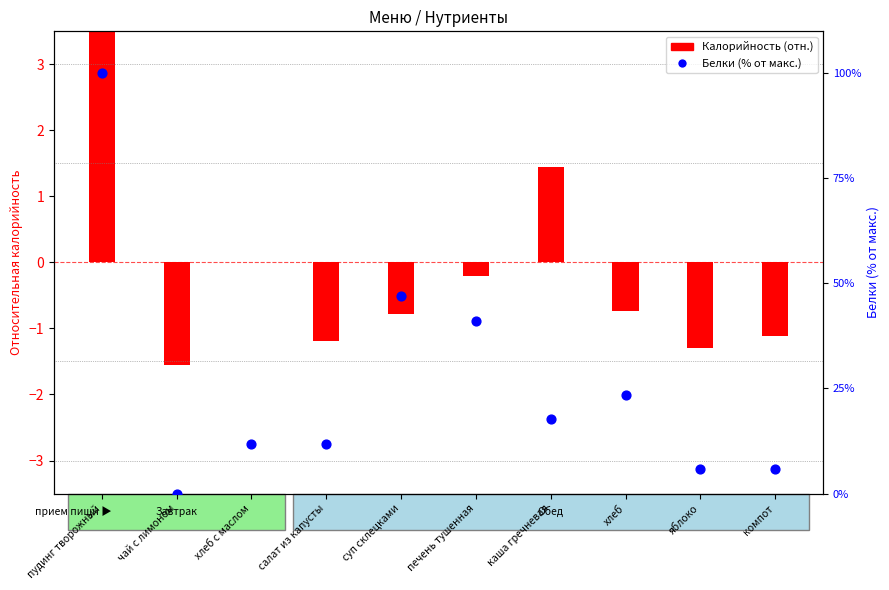

At how many categories does at least one series exceed 5?

9